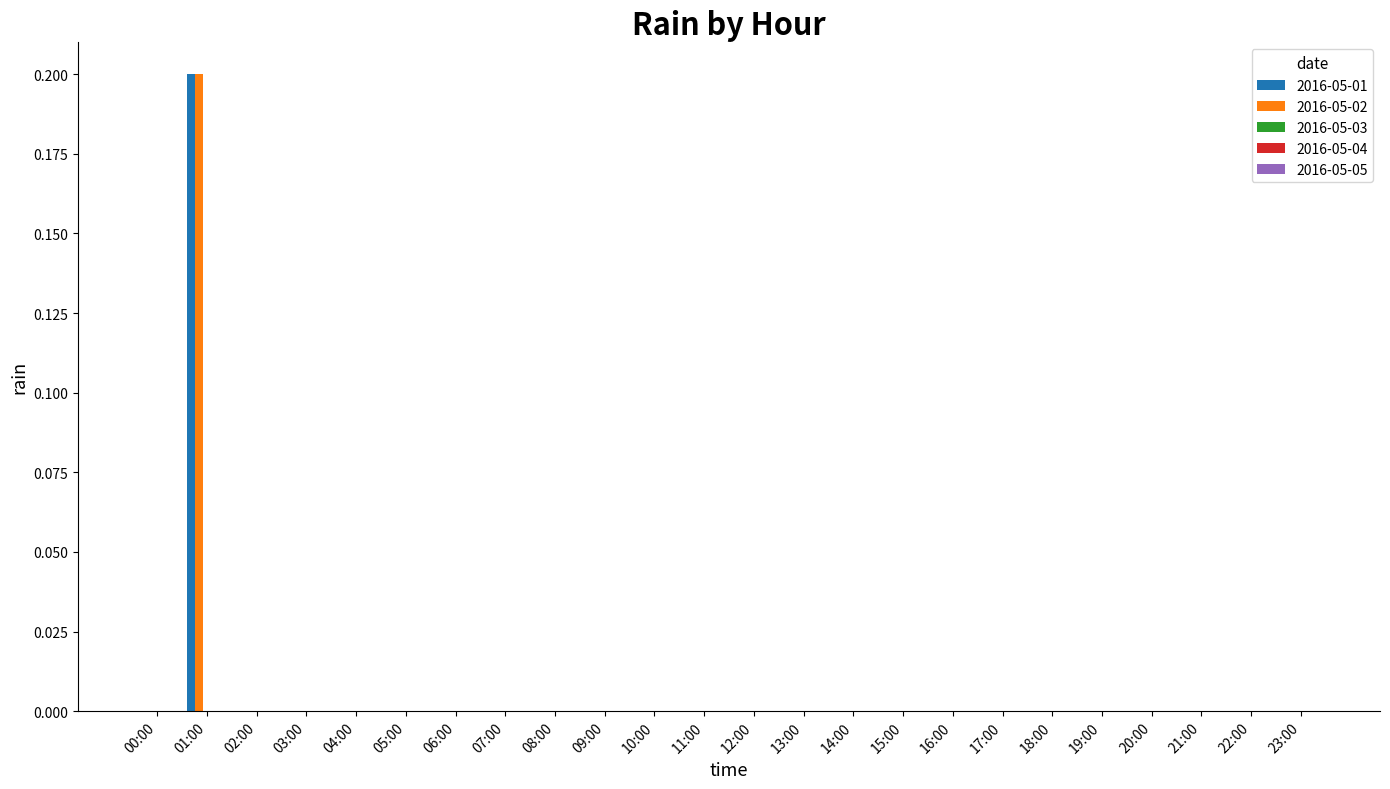

At which category is the sum across all series the highest?

01:00